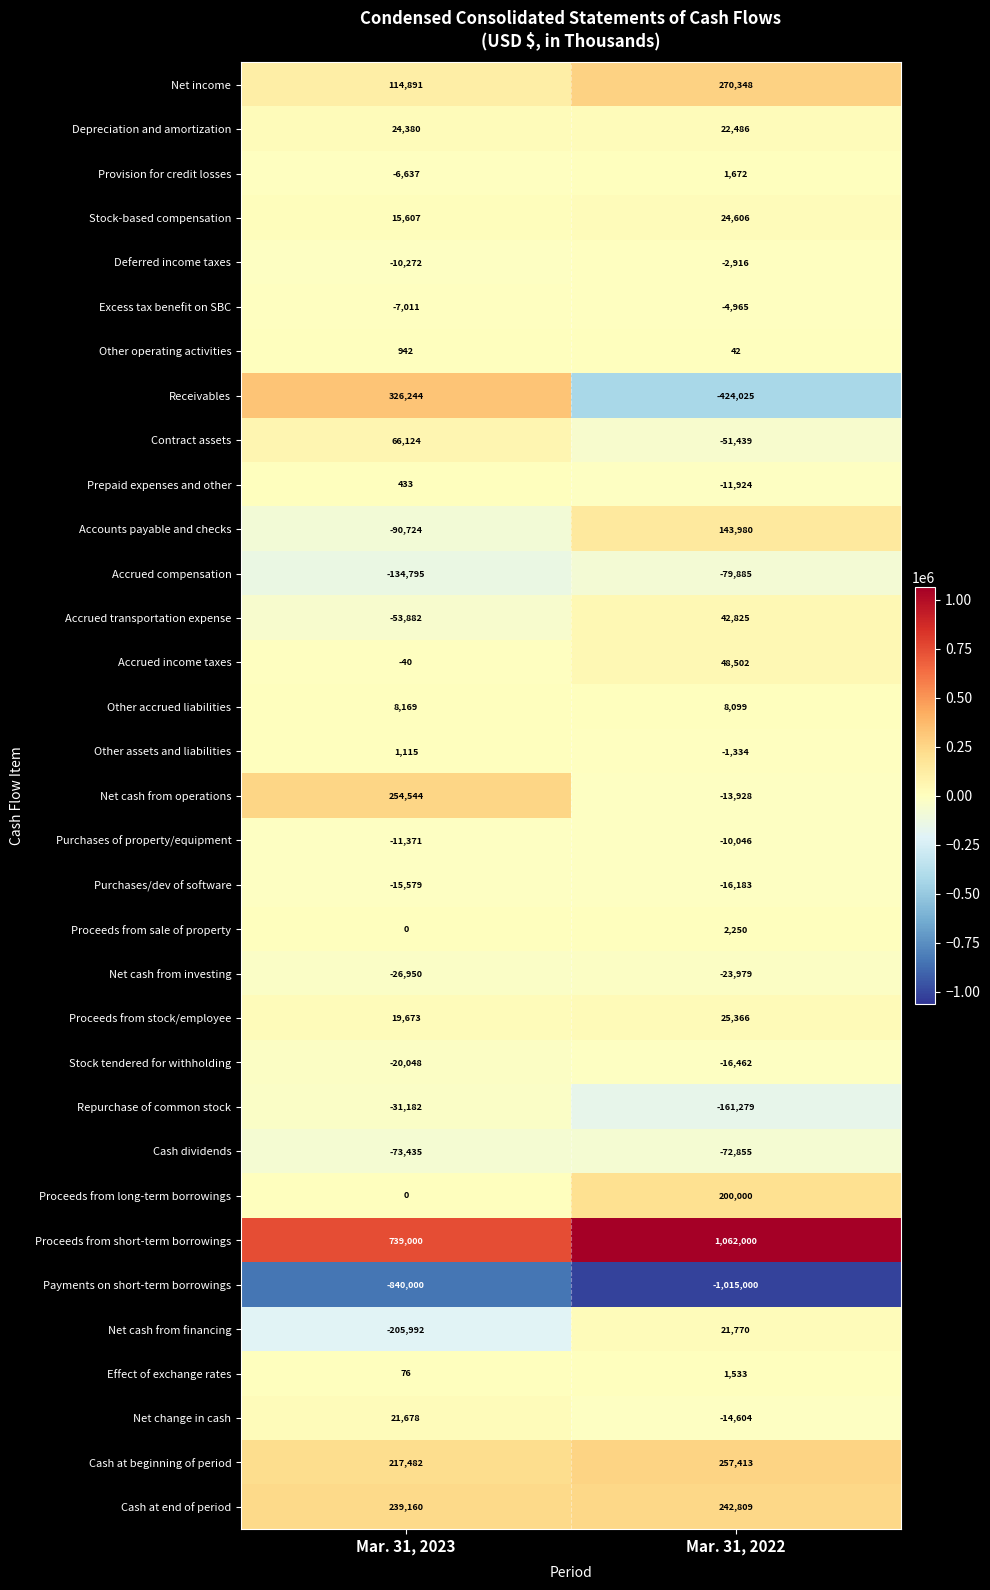

Which label corresponds to the smallest value in the chart?

Mar. 31, 2022